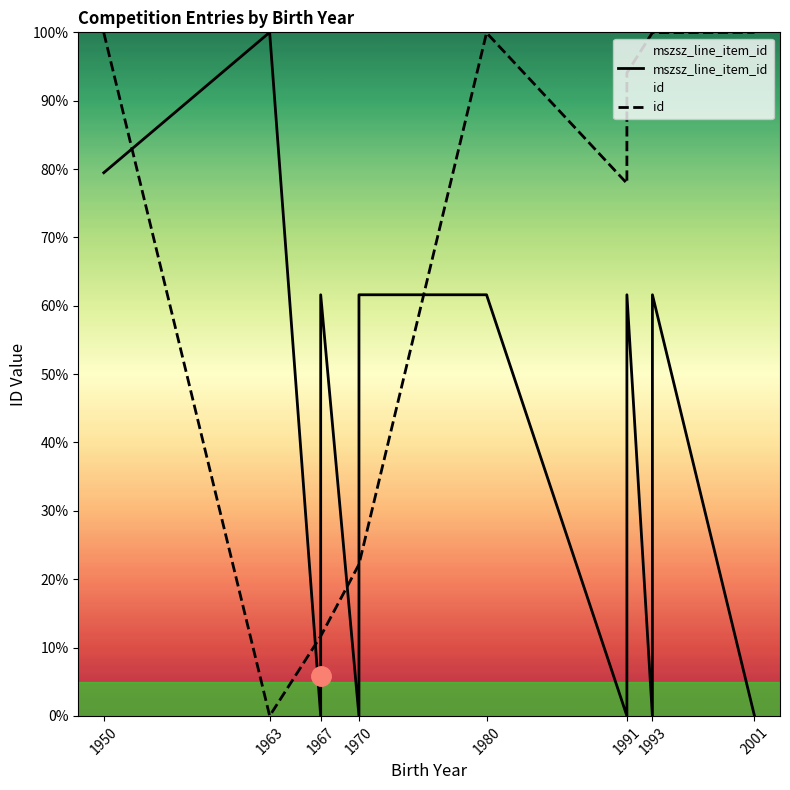

How many values in the mszsz_line_item_id series exceed 61?

7